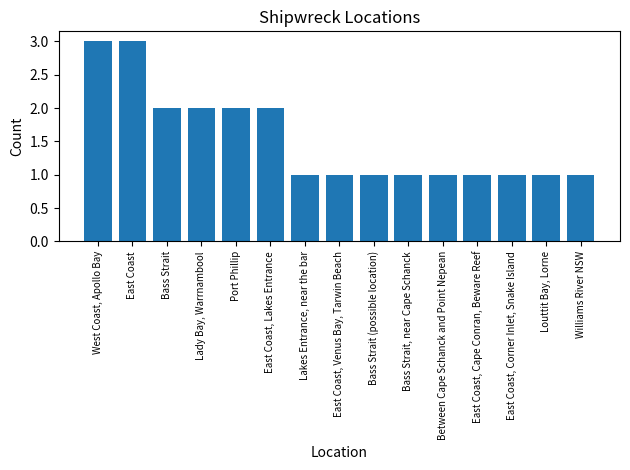

What is the maximum value shown in the chart?

3